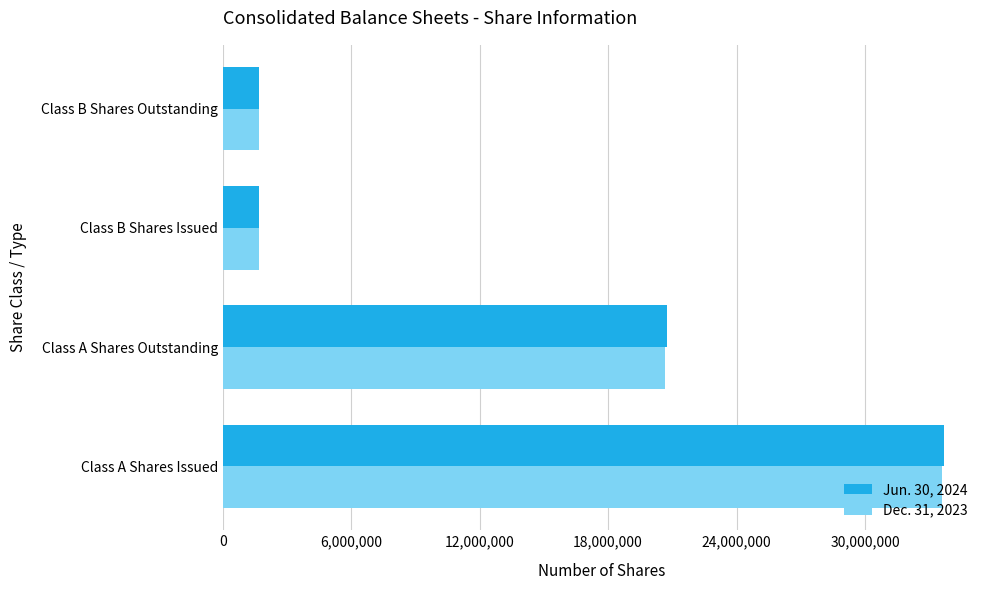

Which series has the largest range (max minus min)?

Jun. 30, 2024